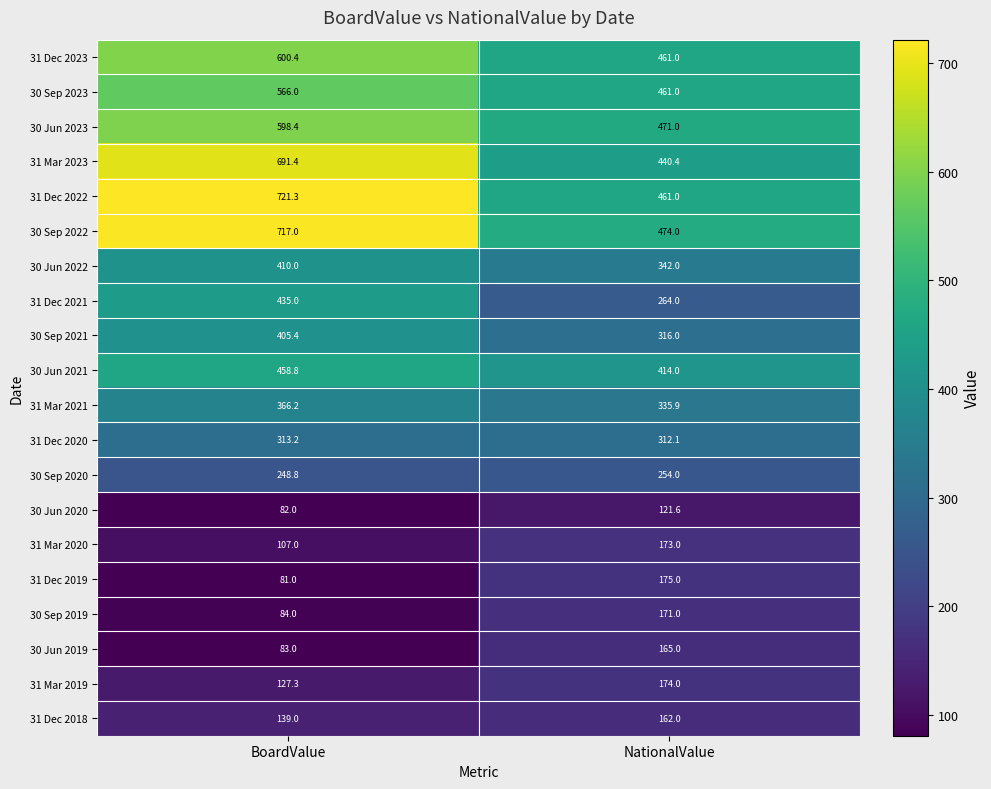

What is the difference between the maximum and minimum values in the 30 Sep 2021 series?

89.4